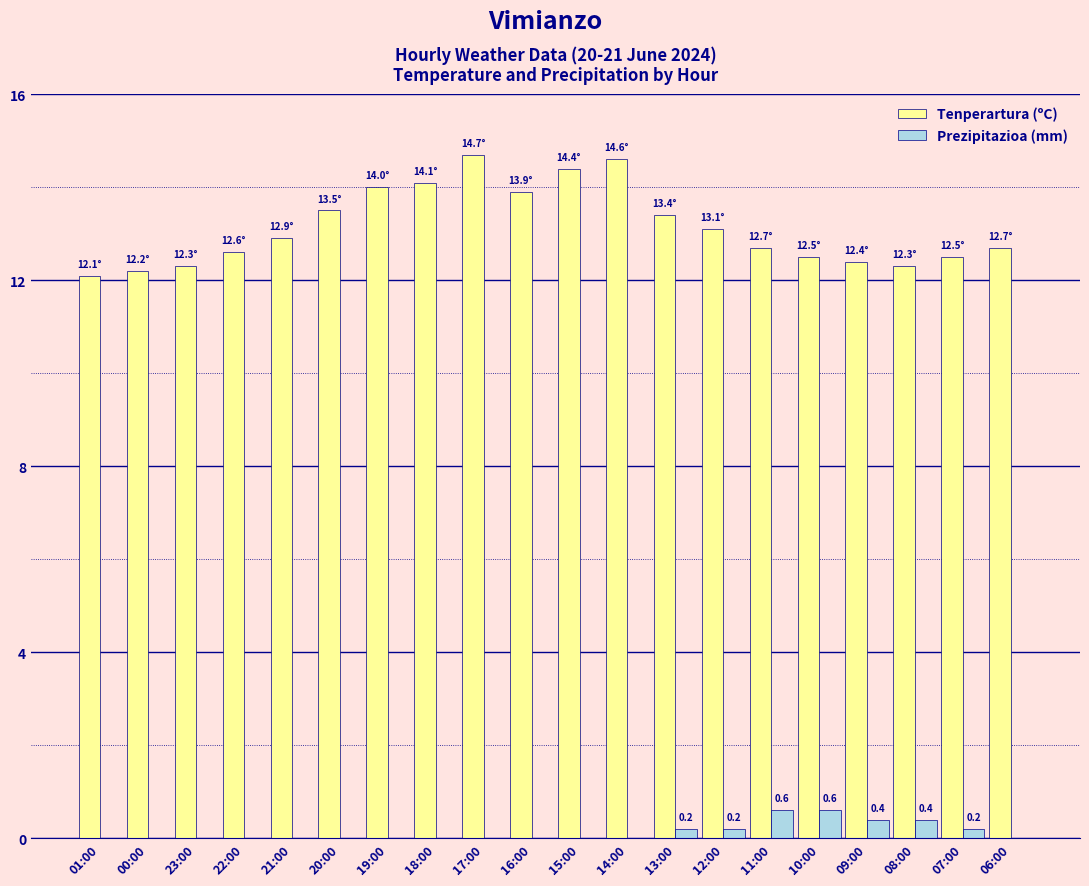

Are the bars grouped side by side (vs. stacked)?

Yes